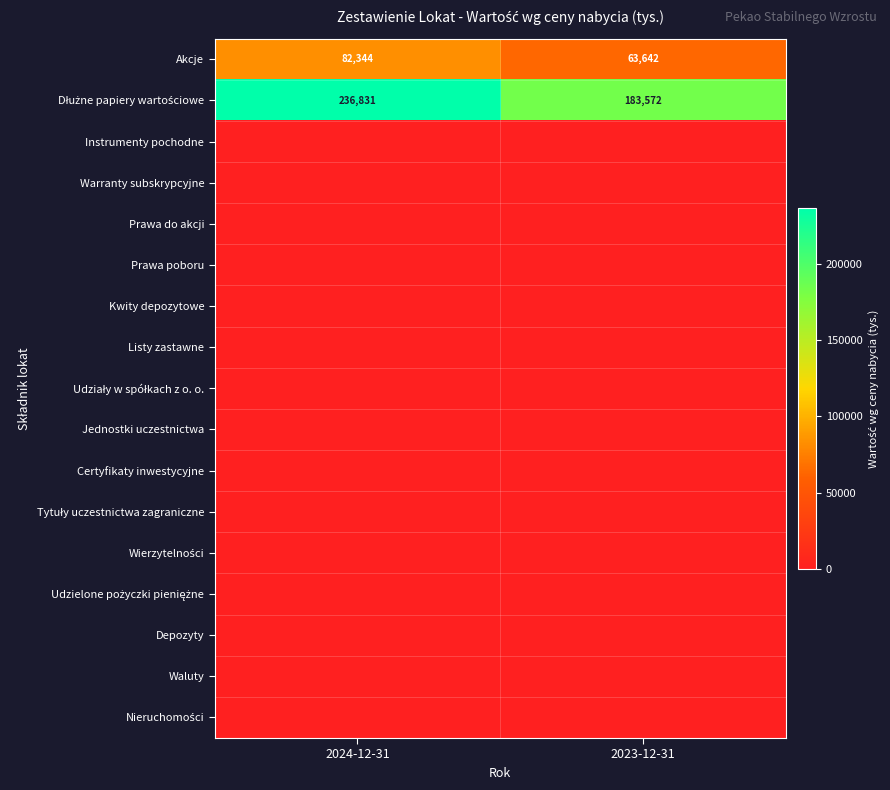

What is the minimum value for Akcje?

63642